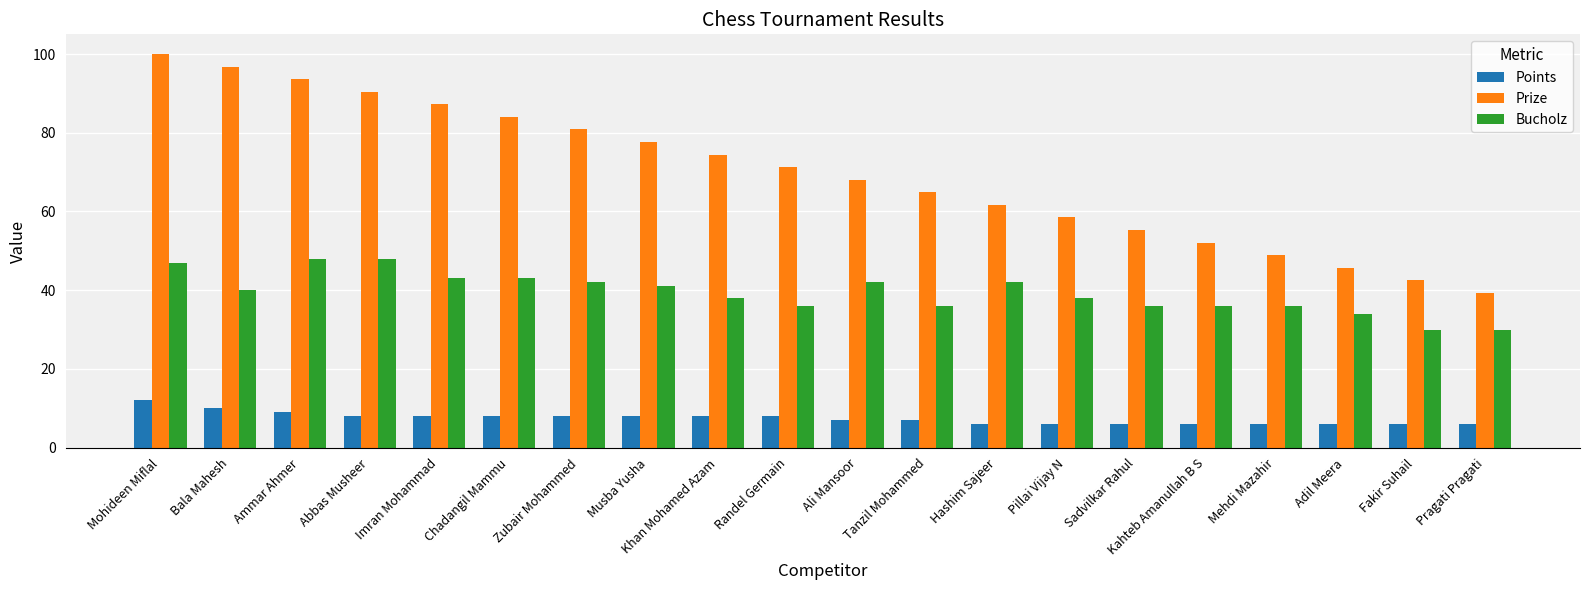

Are the bars horizontal?

No